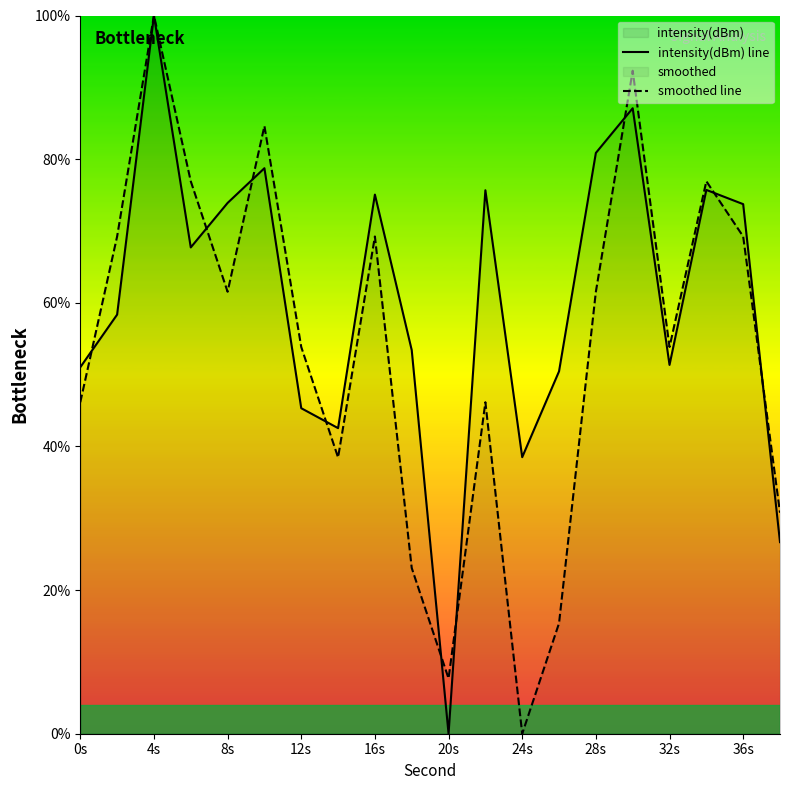

True or false: smoothed line and intensity(dBm) line cross at least once.

True